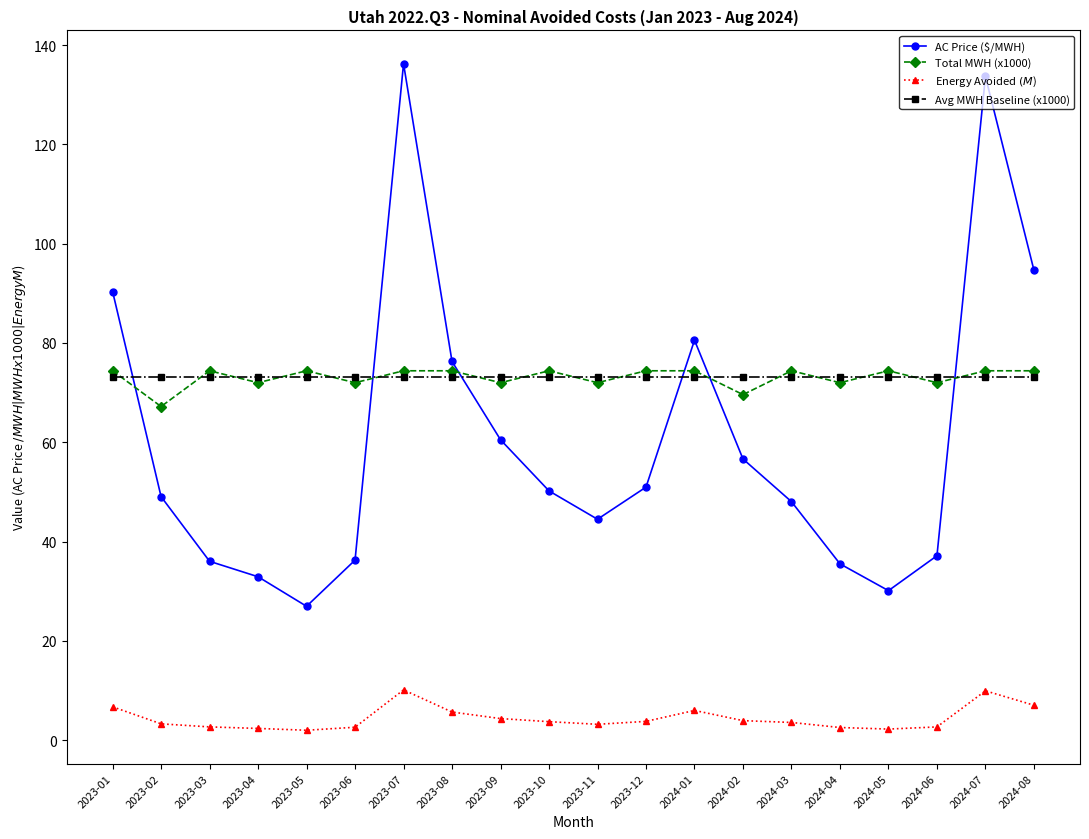

What is the value of the AC Price ($/MWH) point at the 8th from the left?

76.3